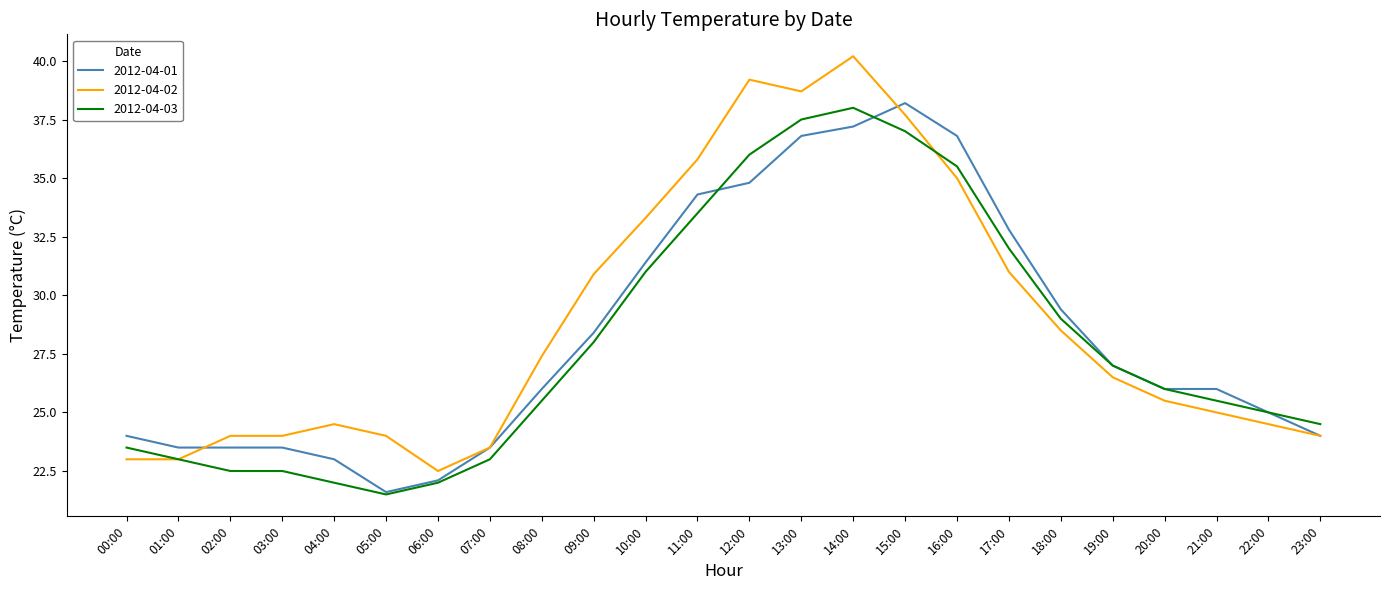

At which category is the sum across all series the highest?

14:00